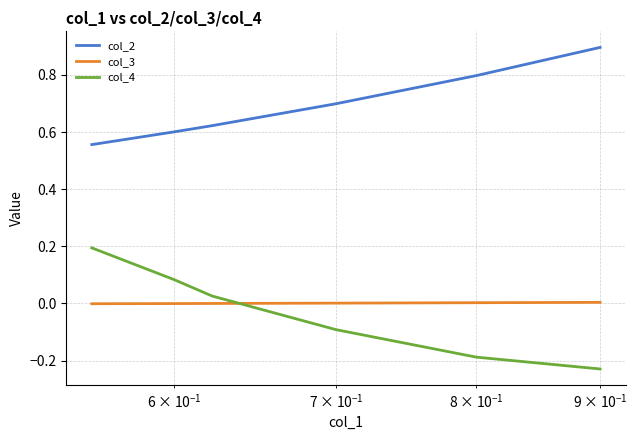

What is the greatest value displayed?

0.9